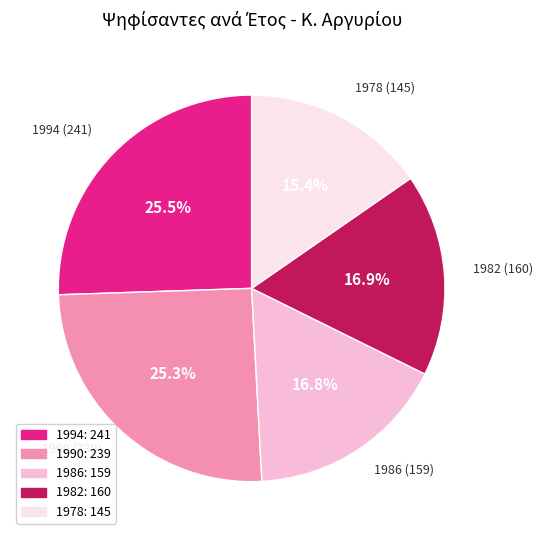

How much of the chart is everything except 1990?

74.7%